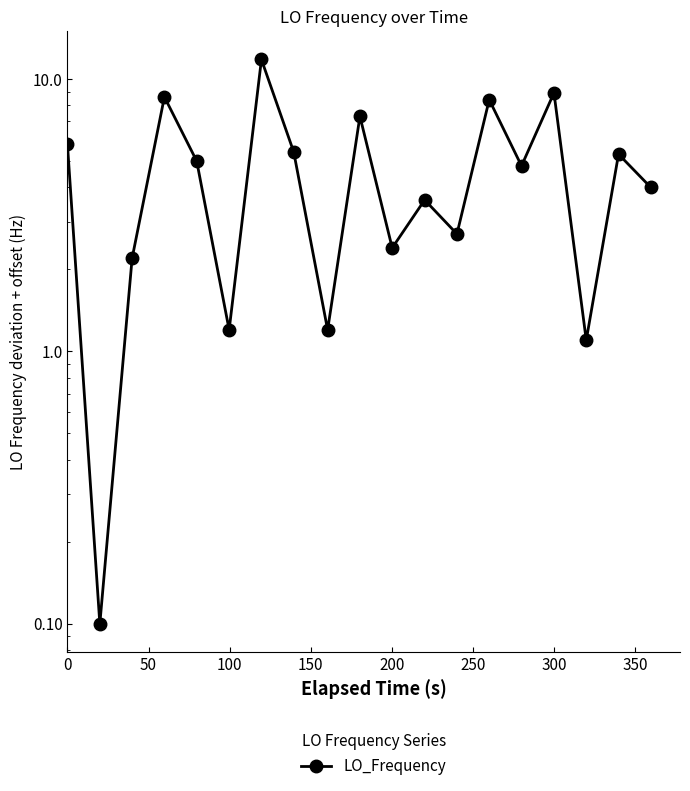

What is the difference between the maximum and minimum values?

11.7